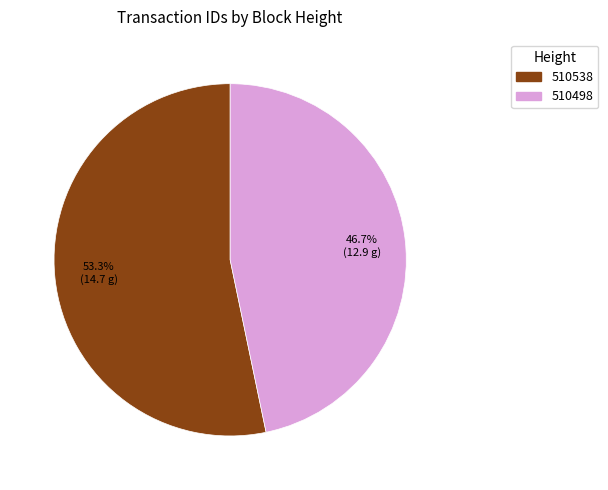

The 510498 slice represents 34% of the pie. True or false?

False